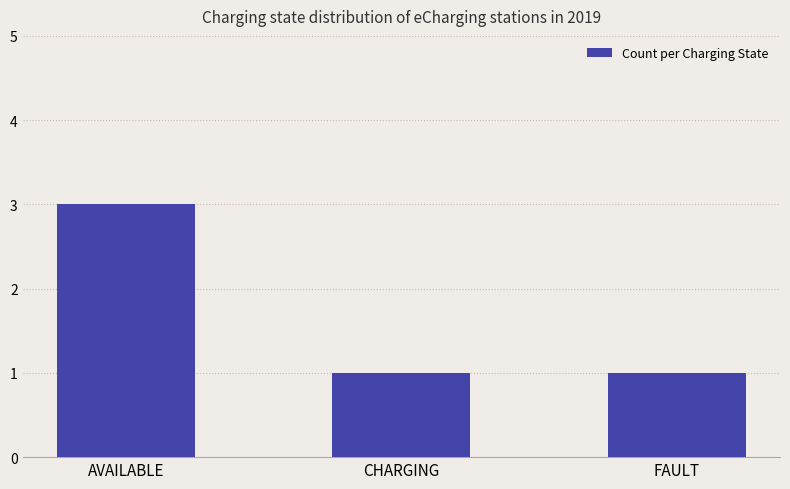

What is the change in value from AVAILABLE to FAULT?

-2